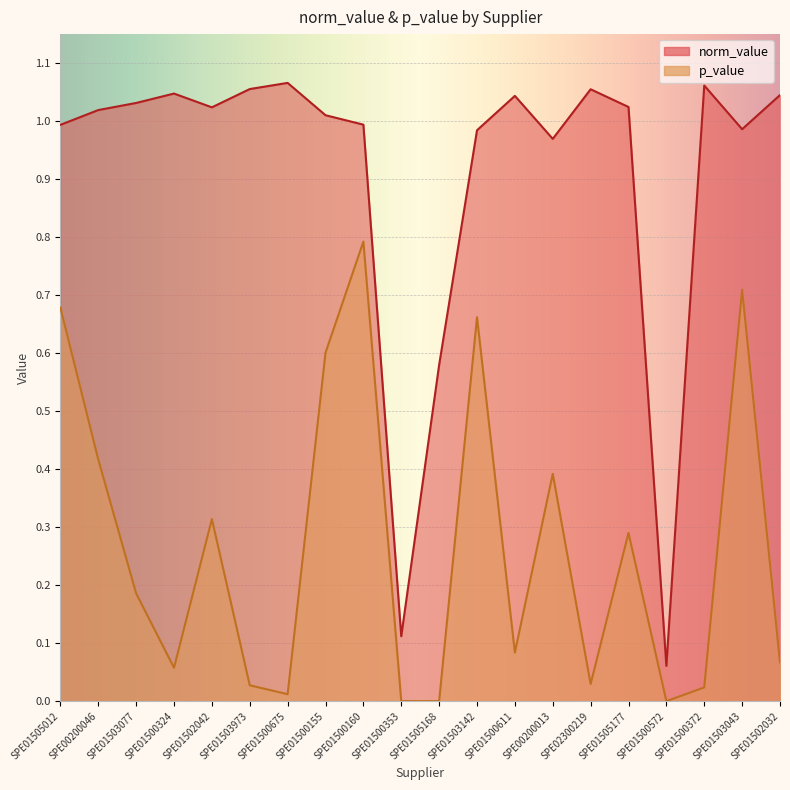

Which has a higher value, SPE01505012 or SPE01502042?

SPE01502042